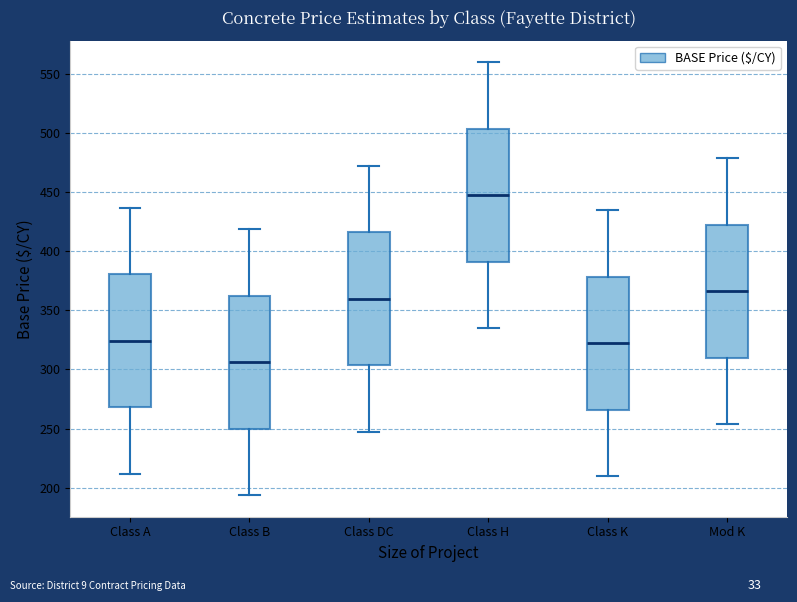

Reading left to right, transcribe this box plot: for each box, give where its median line is, the range the box spans, and where its two whiskers end, as read against the y-axis. The values are not printed on the chart, so give them approximately, as read against the axis.

Class A: median 325, box 270 to 380, whiskers 210 to 435
Class B: median 305, box 250 to 365, whiskers 195 to 420
Class DC: median 360, box 305 to 415, whiskers 245 to 470
Class H: median 445, box 390 to 505, whiskers 335 to 560
Class K: median 320, box 265 to 380, whiskers 210 to 435
Mod K: median 365, box 310 to 425, whiskers 255 to 480